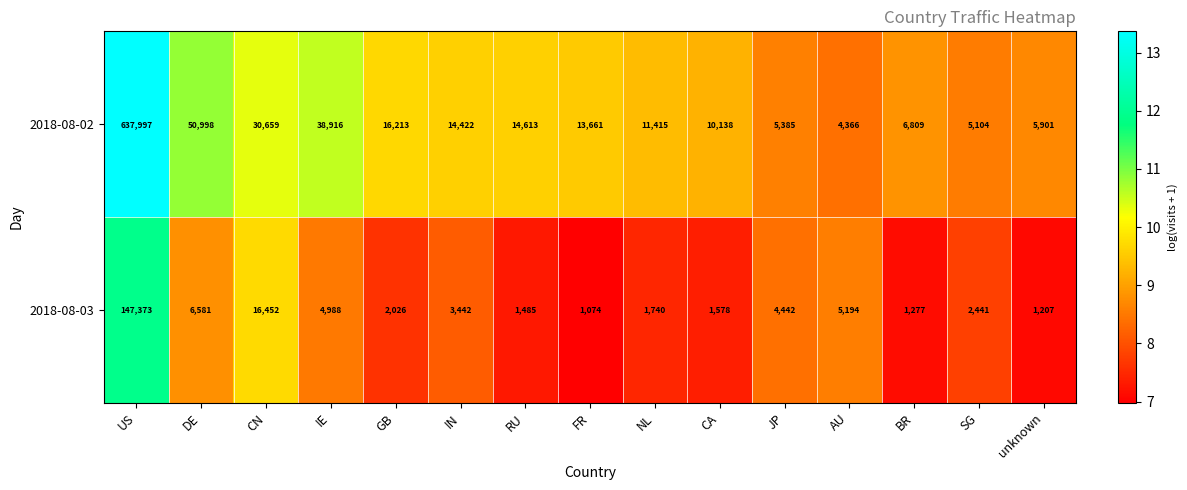

What is the difference between the highest and lowest values at FR?

12587